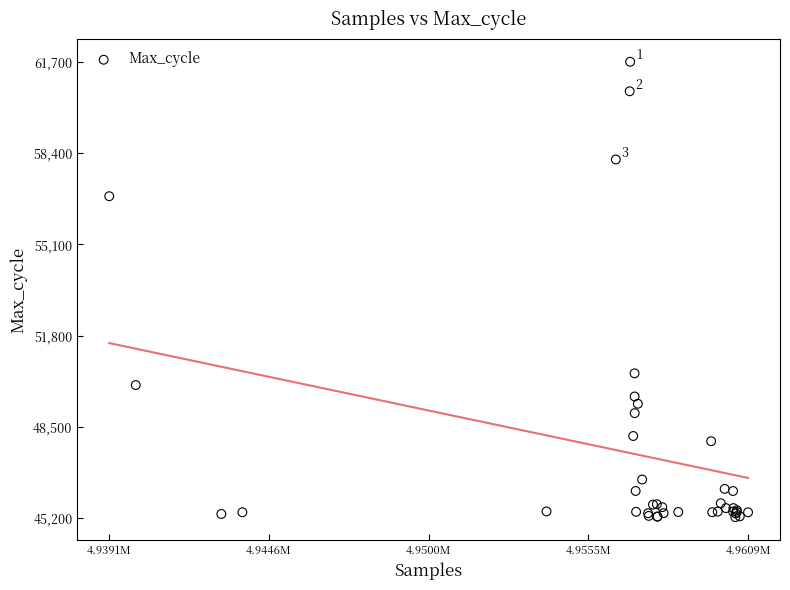

What Y value in the scatter plot is closest to 53470?

50433